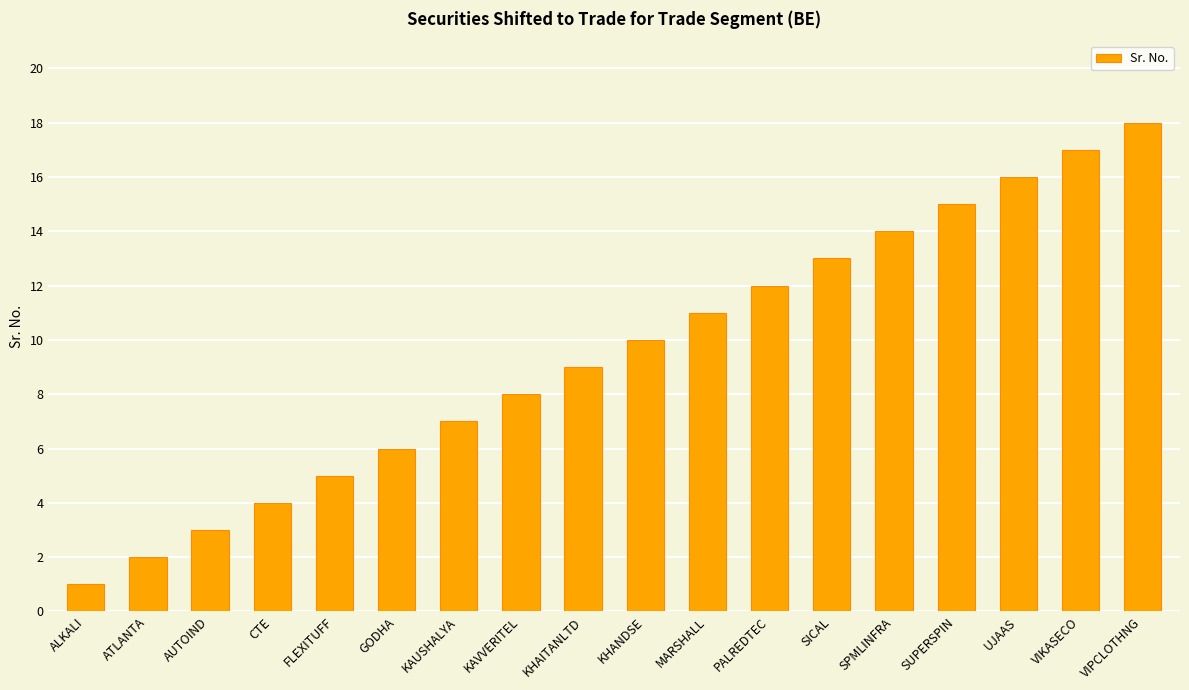

What is the greatest value displayed?

18